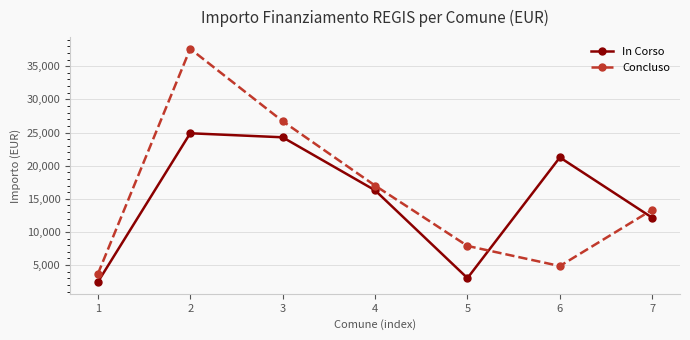

Does the chart have visible grid lines?

Yes